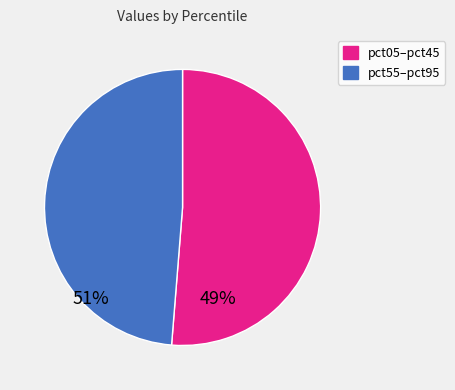

Does any single category account for the majority?

Yes